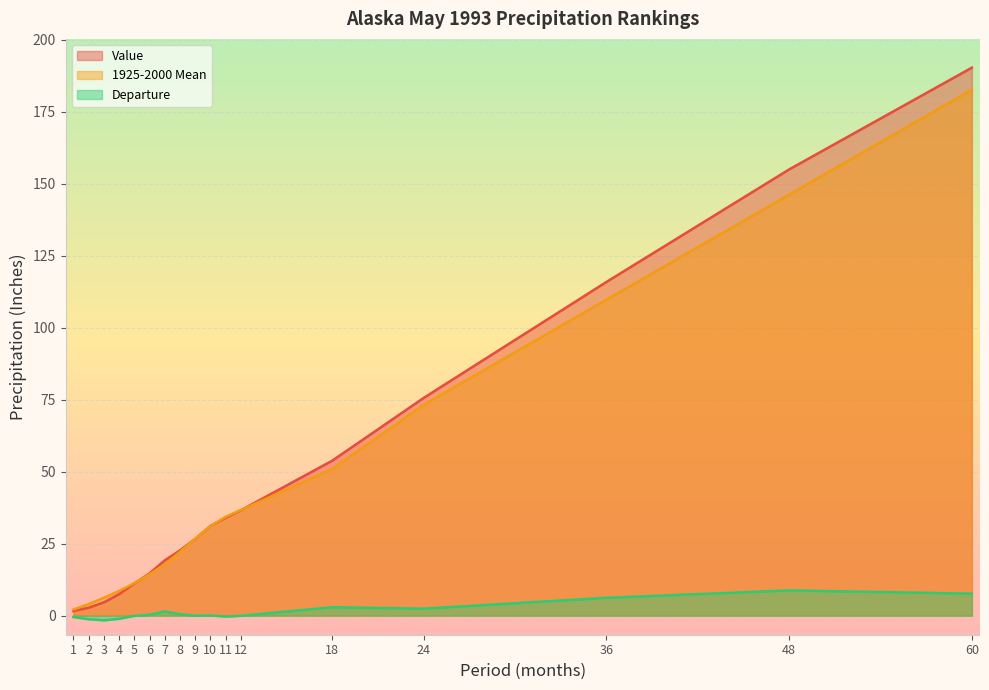

What is the difference between the highest and lowest values at 18?

50.9